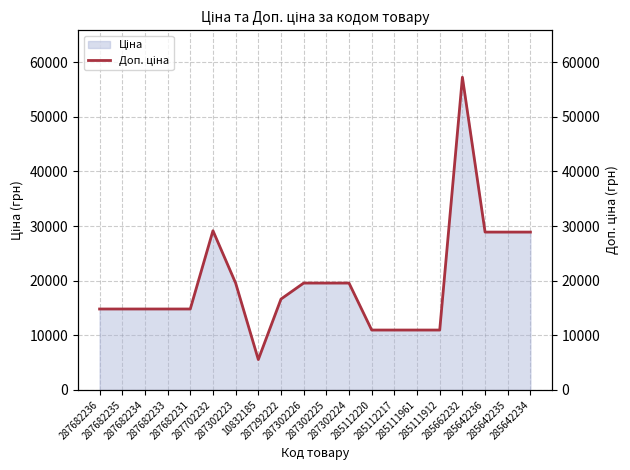

True or false: the data shows 31160.1 at 287302226.

False